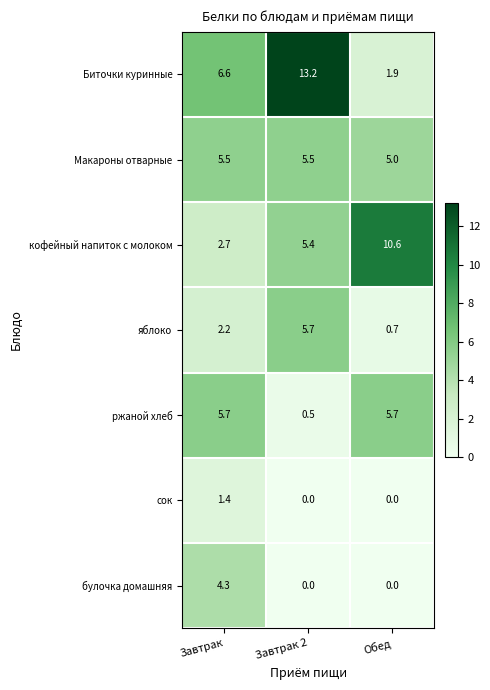

List the labels in order of яблоко value, smallest first.

Обед, Завтрак, Завтрак 2